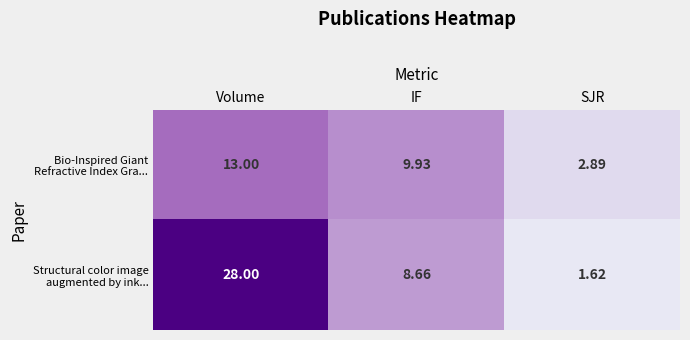

Which series has the largest total across all categories?

Structural color image augmented by ink...